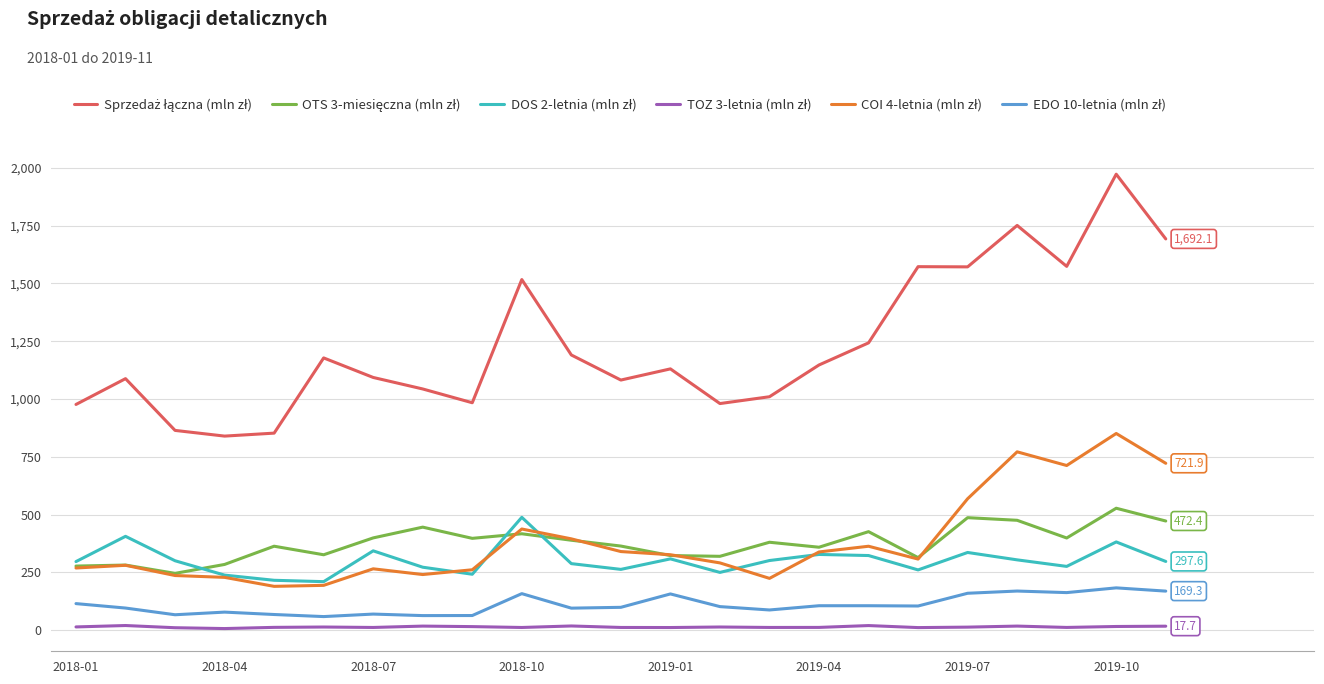

How many categories are shown in the chart?

23